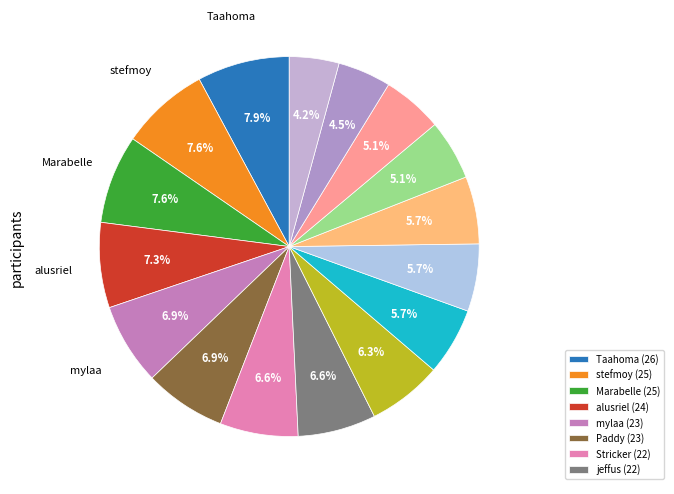

To the nearest percent, what is the average slice percentage?

6%